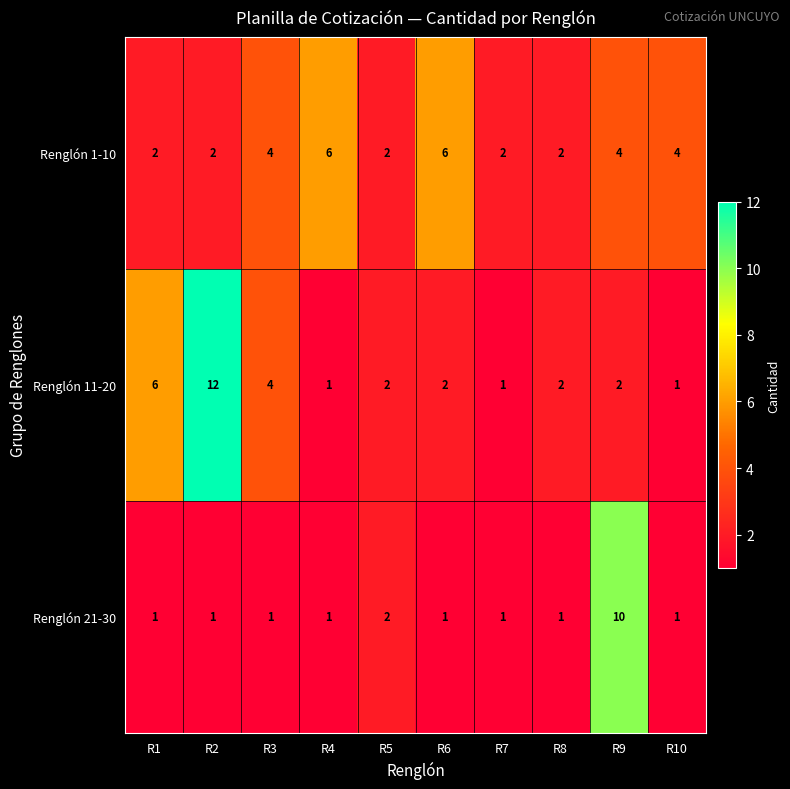

What is the maximum value shown in the chart?

12